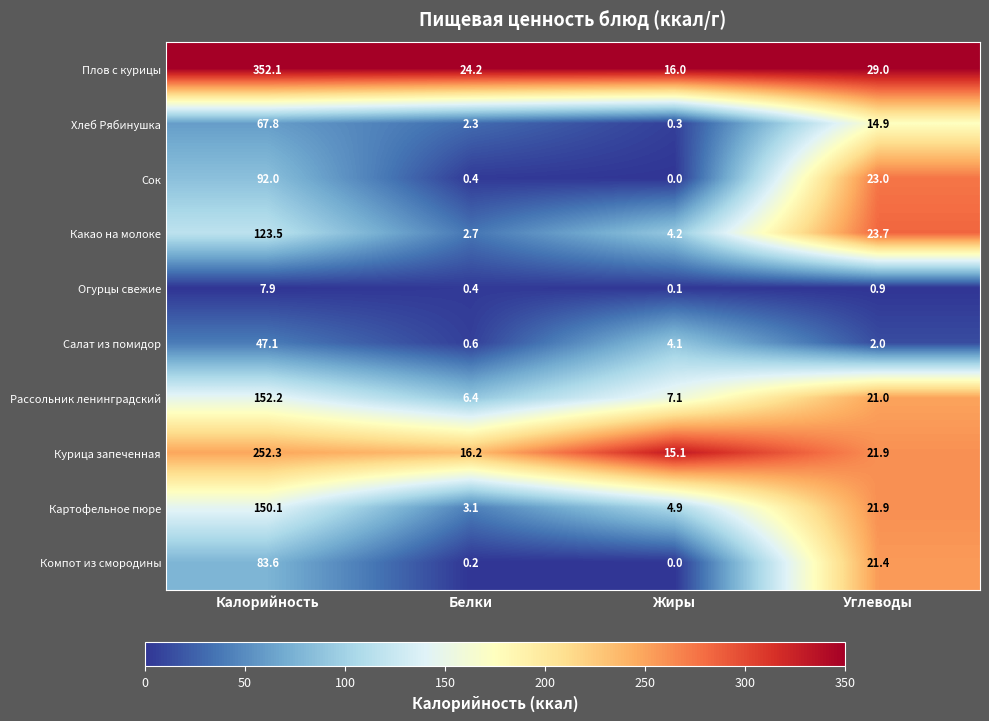

Rank the series by their maximum value, from highest to lowest.

Плов с курицы, Курица запеченная, Рассольник ленинградский, Картофельное пюре, Какао на молоке, Сок, Компот из смородины, Хлеб Рябинушка, Салат из помидор, Огурцы свежие